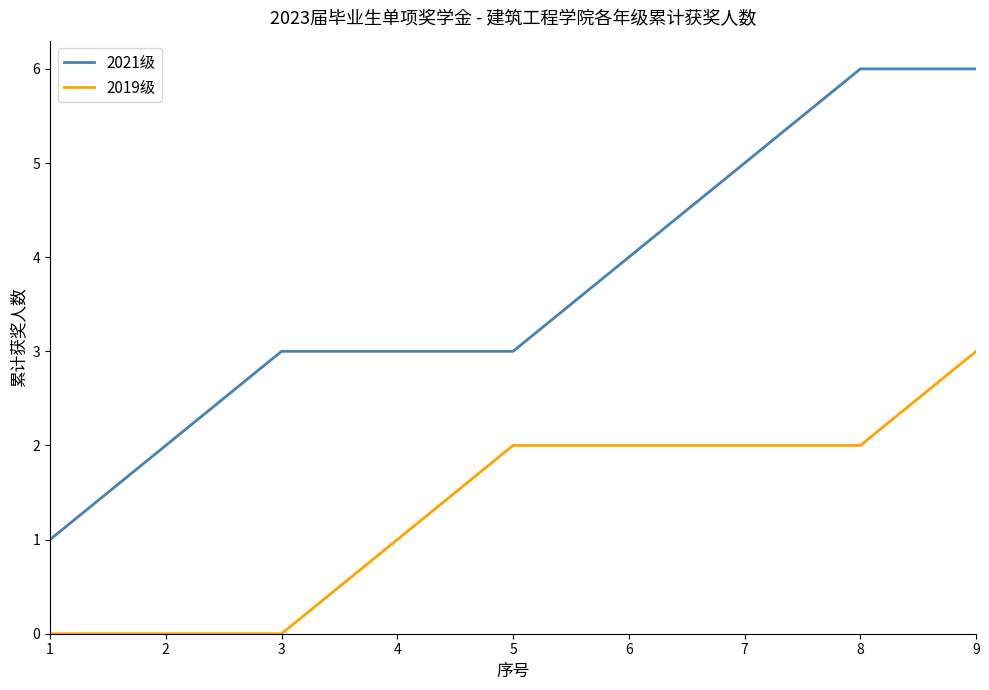

Which series has the widest spread of values?

2021级